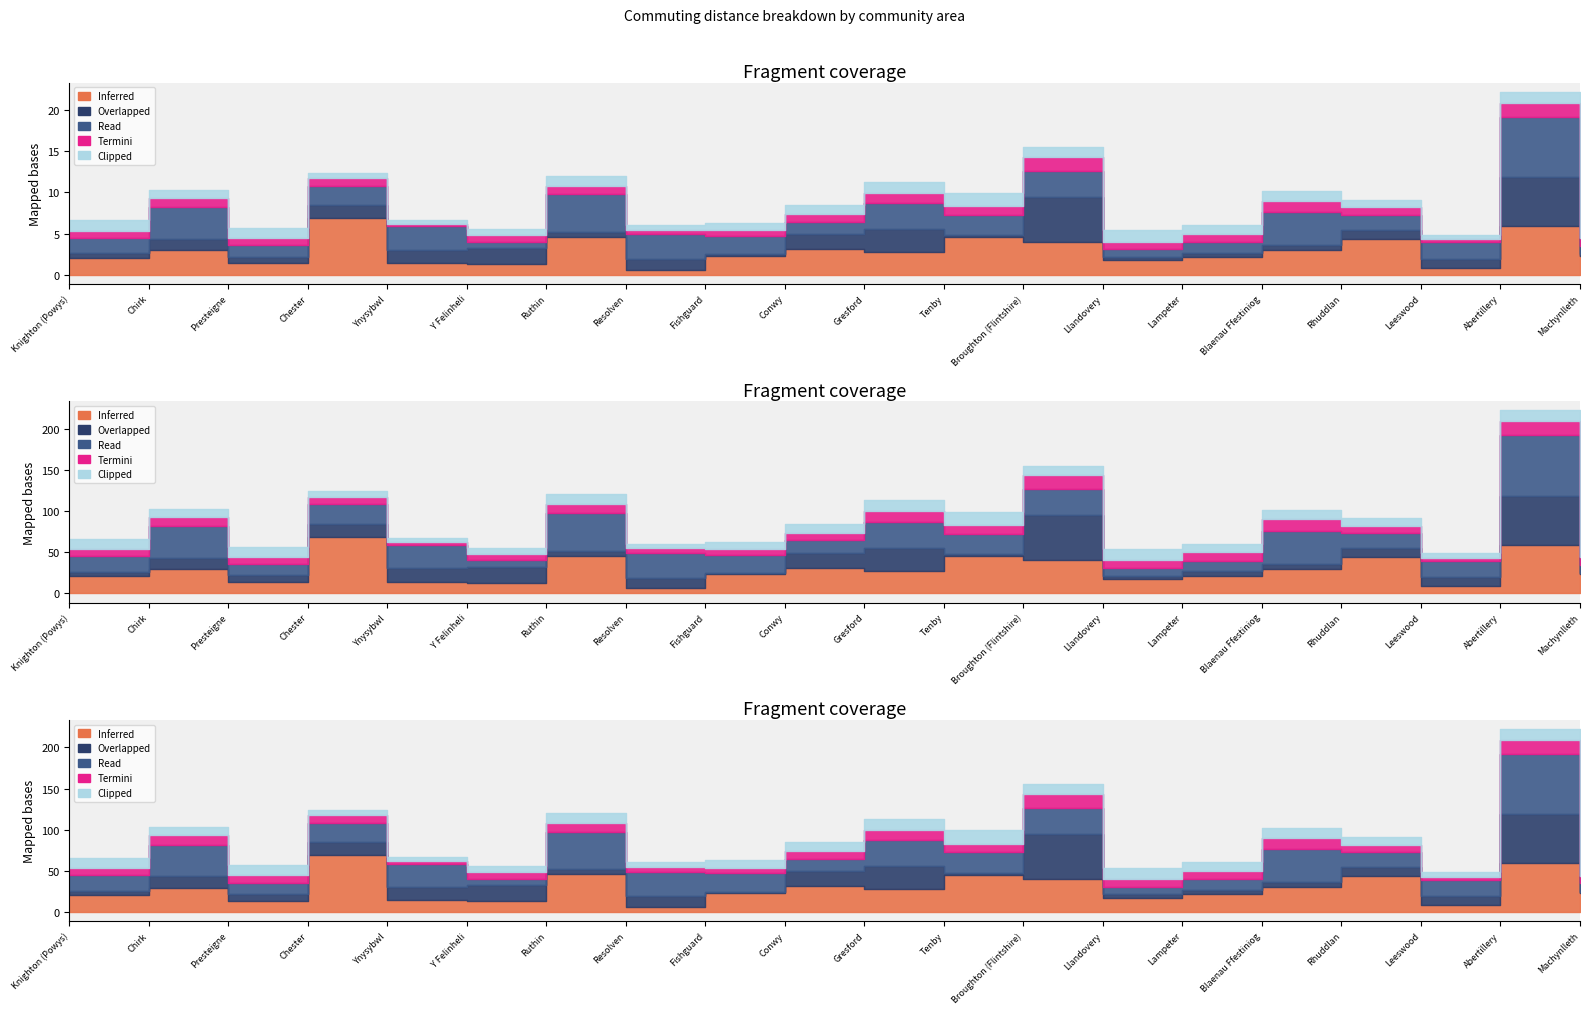

What is the label of the 5th point from the right?

Blaenau Ffestiniog